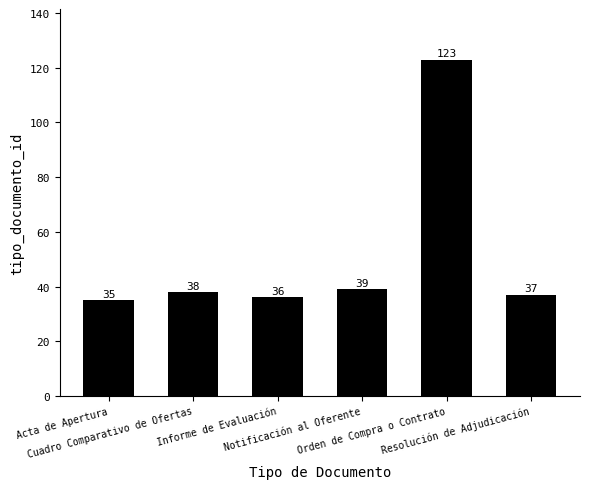

Reading left to right, extract all data points from this chart.

Acta de Apertura=35	Cuadro Comparativo de Ofertas=38	Informe de Evaluación=36	Notificación al Oferente=39	Orden de Compra o Contrato=123	Resolución de Adjudicación=37